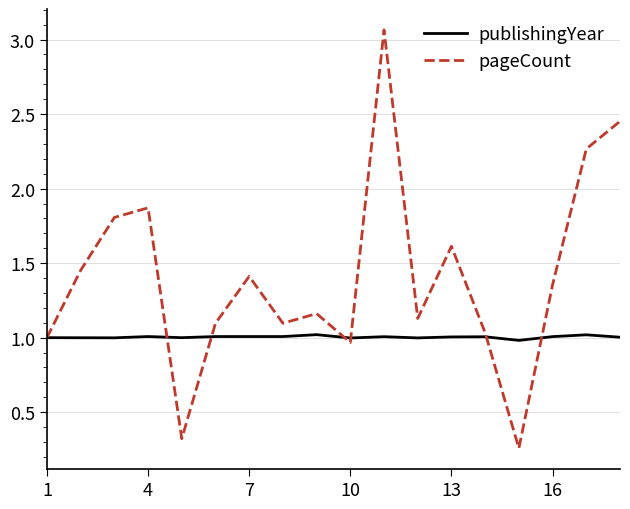

Rank the series by their average value, from highest to lowest.

pageCount, publishingYear